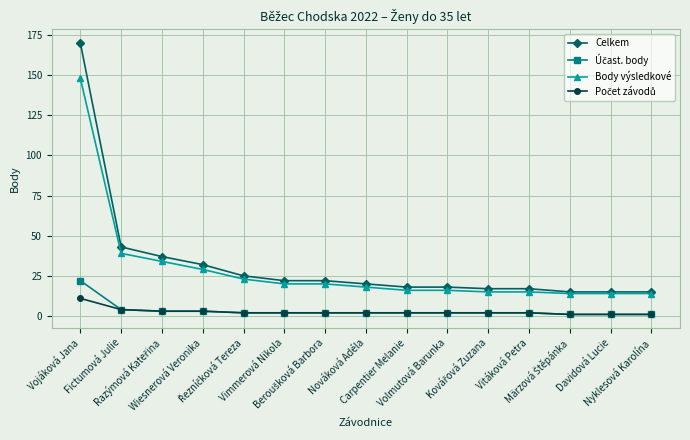

What is the label of the 6th point from the right?

Volmutová Barunka